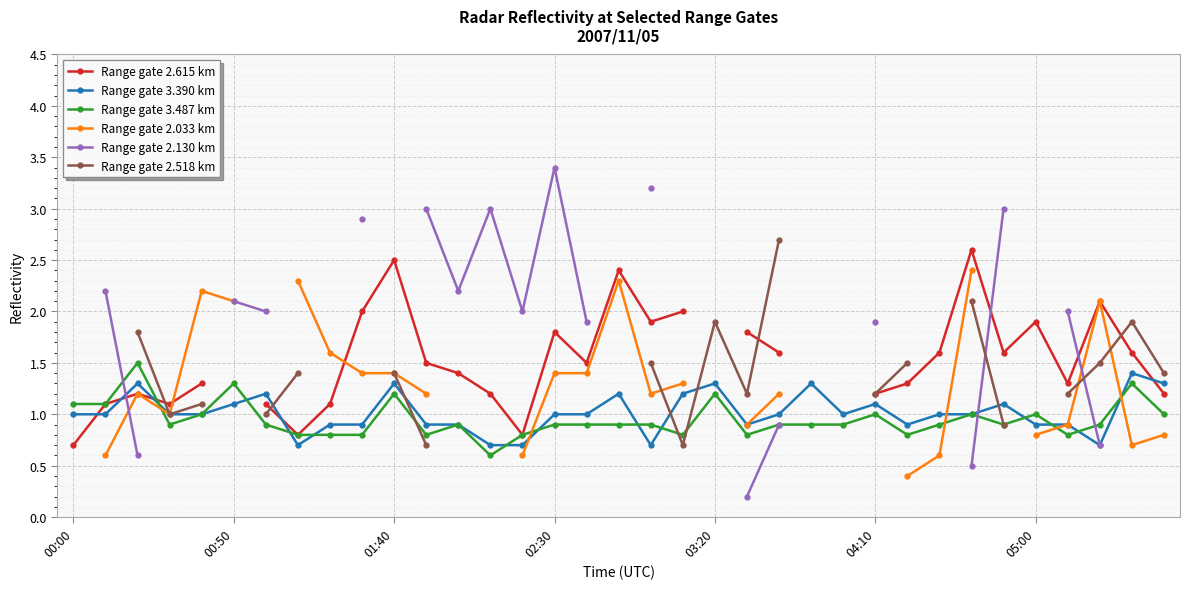

At 8, list the series in order from smallest to largest.

Range gate 3.487 km, Range gate 3.390 km, Range gate 2.615 km, Range gate 2.033 km, Range gate 2.130 km, Range gate 2.518 km